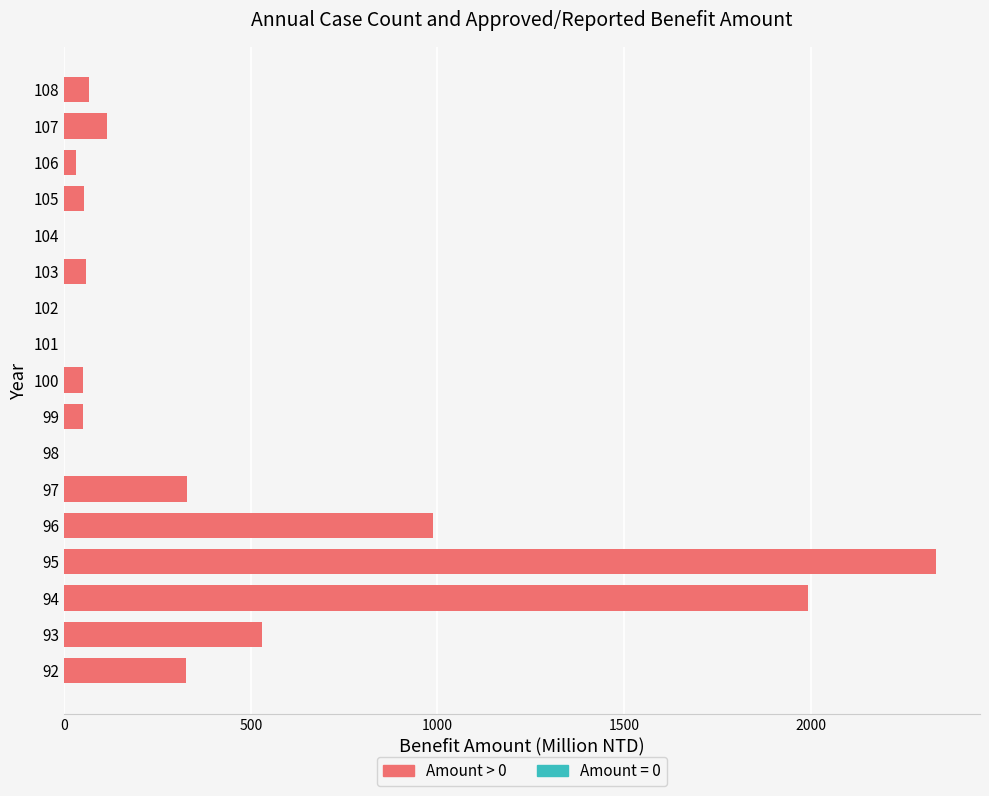

Approximately how many times larger is the value at 92 compared to 96?

0.3